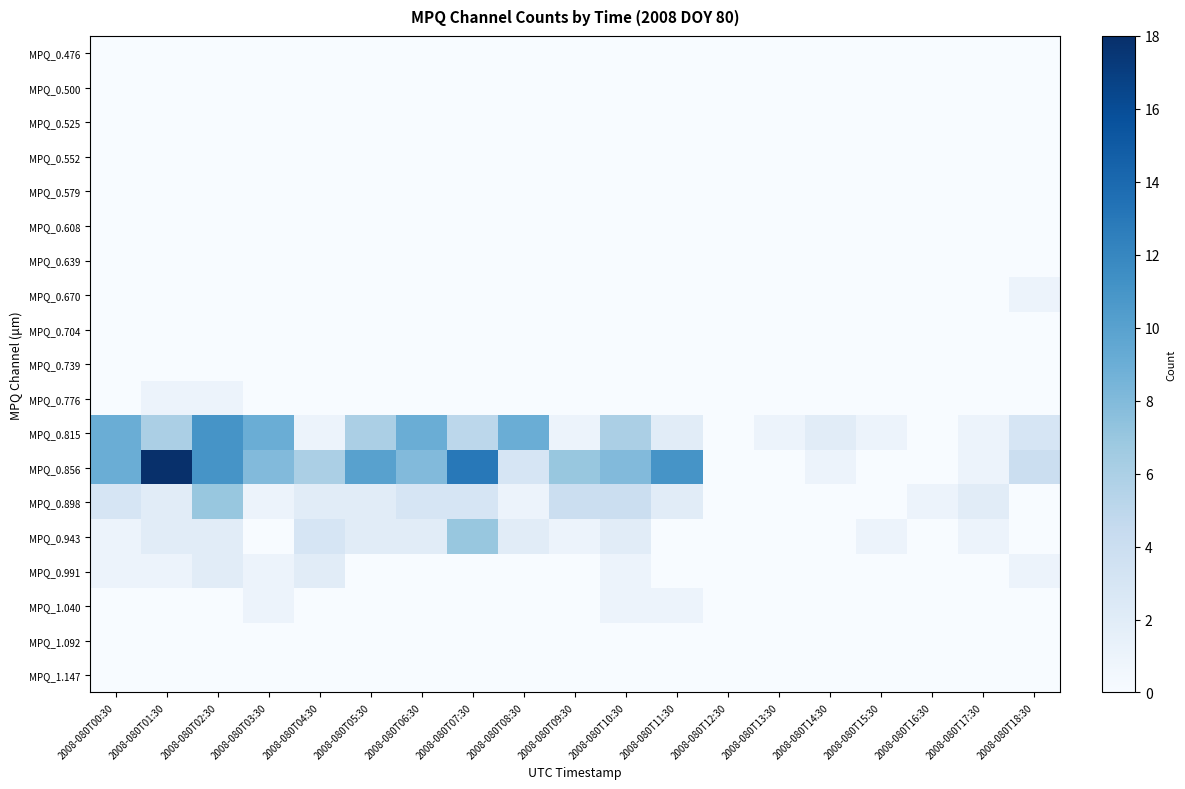

At 2008-080T11:30, list the series in order from largest to smallest.

MPQ_0.856, MPQ_0.815, MPQ_0.898, MPQ_1.040, MPQ_0.476, MPQ_0.500, MPQ_0.525, MPQ_0.552, MPQ_0.579, MPQ_0.608, MPQ_0.639, MPQ_0.670, MPQ_0.704, MPQ_0.739, MPQ_0.776, MPQ_0.943, MPQ_0.991, MPQ_1.092, MPQ_1.147